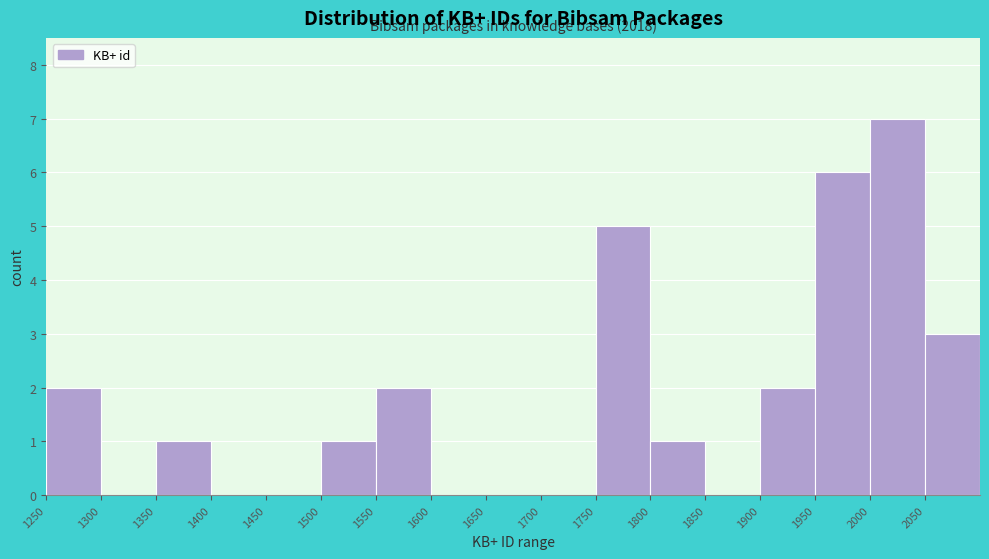

Over which range of the x-axis is the bar tallest?

2000 to 2050